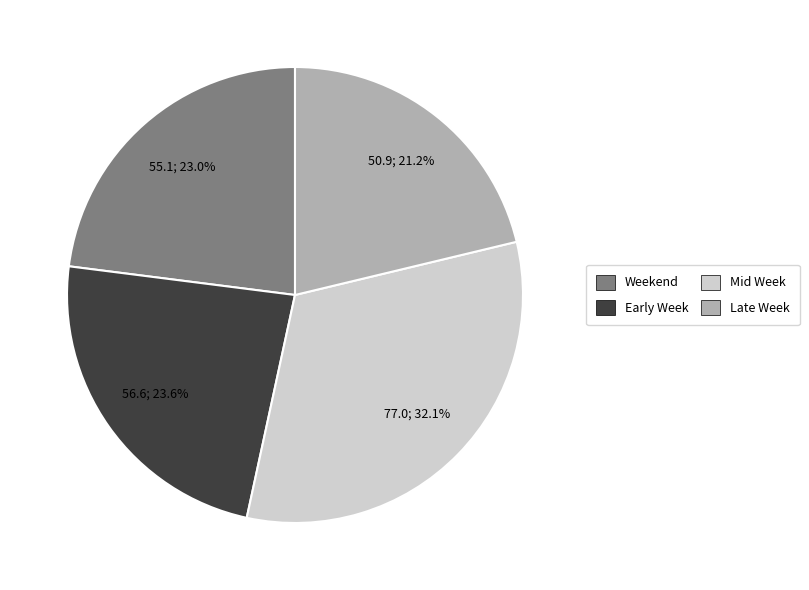

Is there a majority slice in this chart?

No